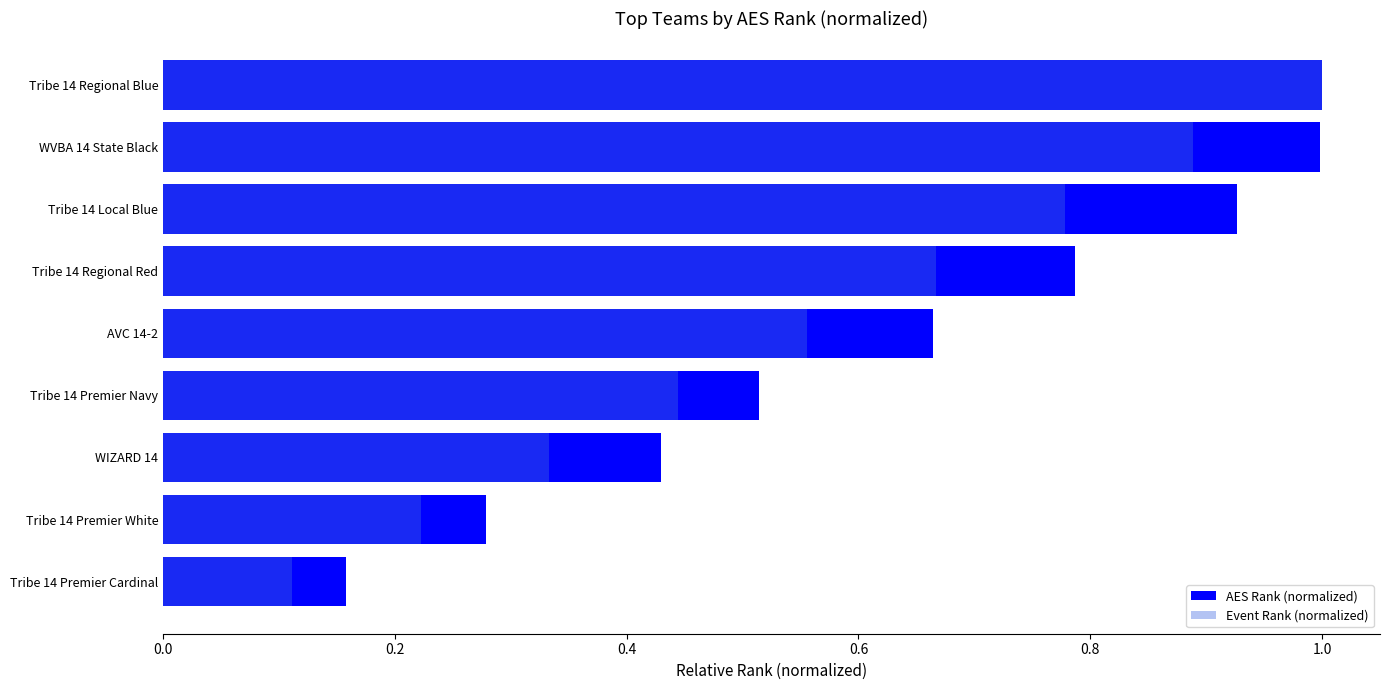

The Event Rank (normalized) series shows 0.5 at WIZARD 14. True or false?

False